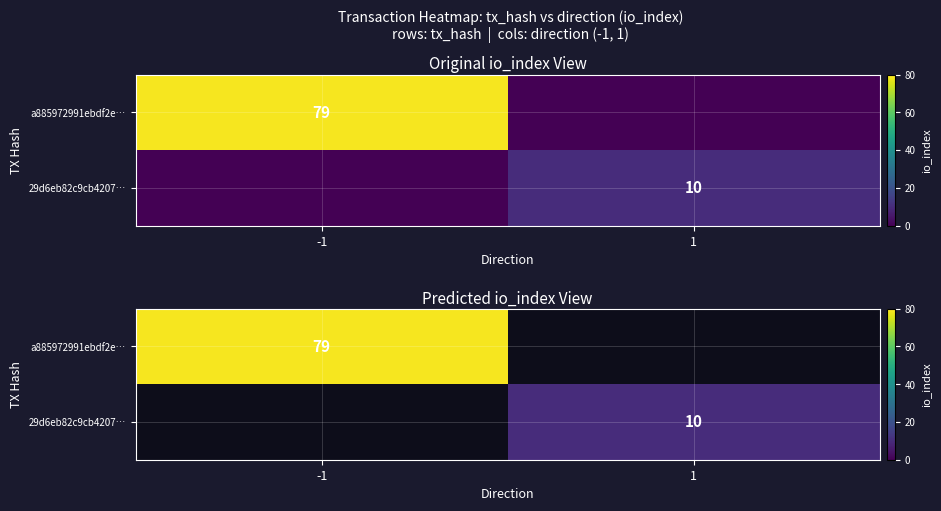

What is the minimum value shown in the chart?

10.0